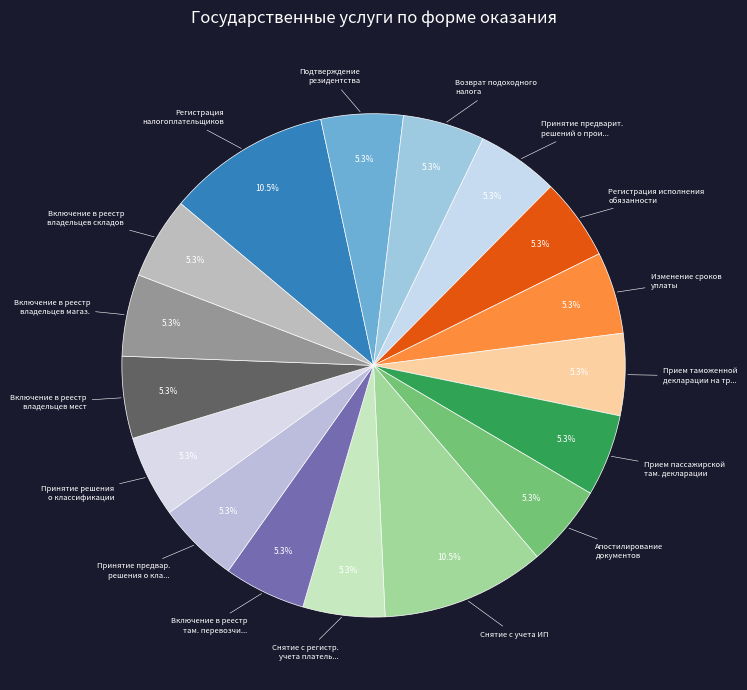

How many segments does this pie chart have?

17